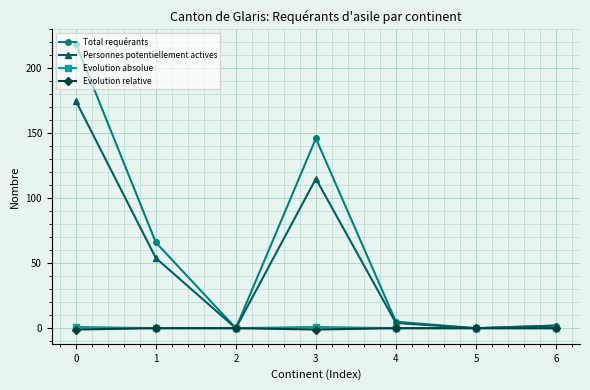

What are all the series names shown in the legend?

Total requérants, Personnes potentiellement actives, Evolution absolue, Evolution relative